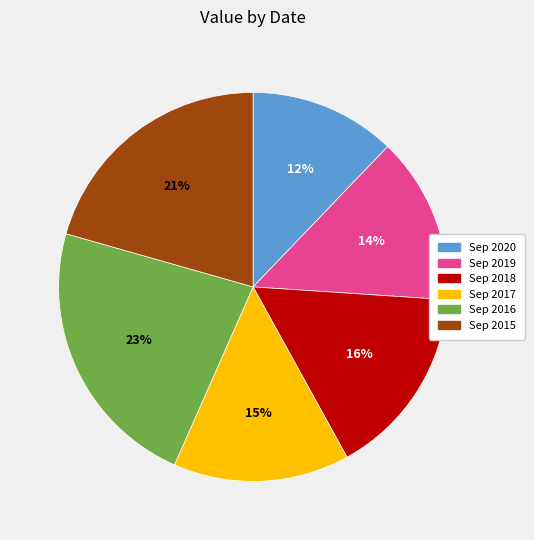

Which slice is the largest?

Sep 2016